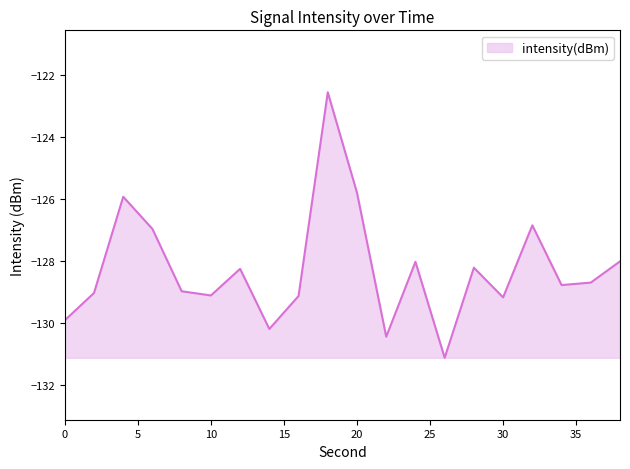

What is the greatest value displayed?

-122.5